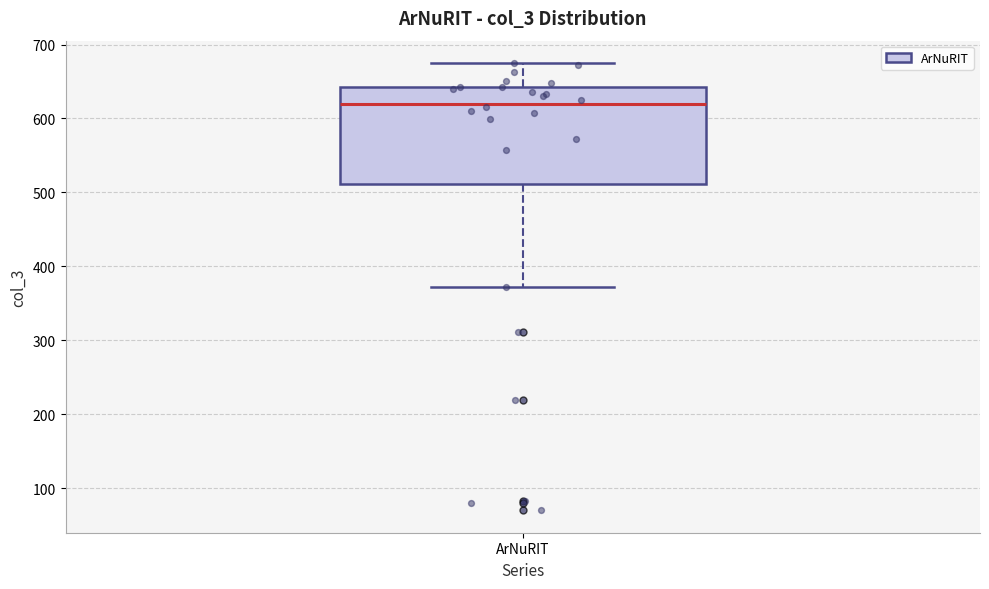

Read this box plot against the y-axis: the position of the median line, the range covered by the box, and the ends of both whiskers. The values are not printed on the chart, so give them approximately, as read against the axis.

median 620, box 510 to 640, whiskers 370 to 680